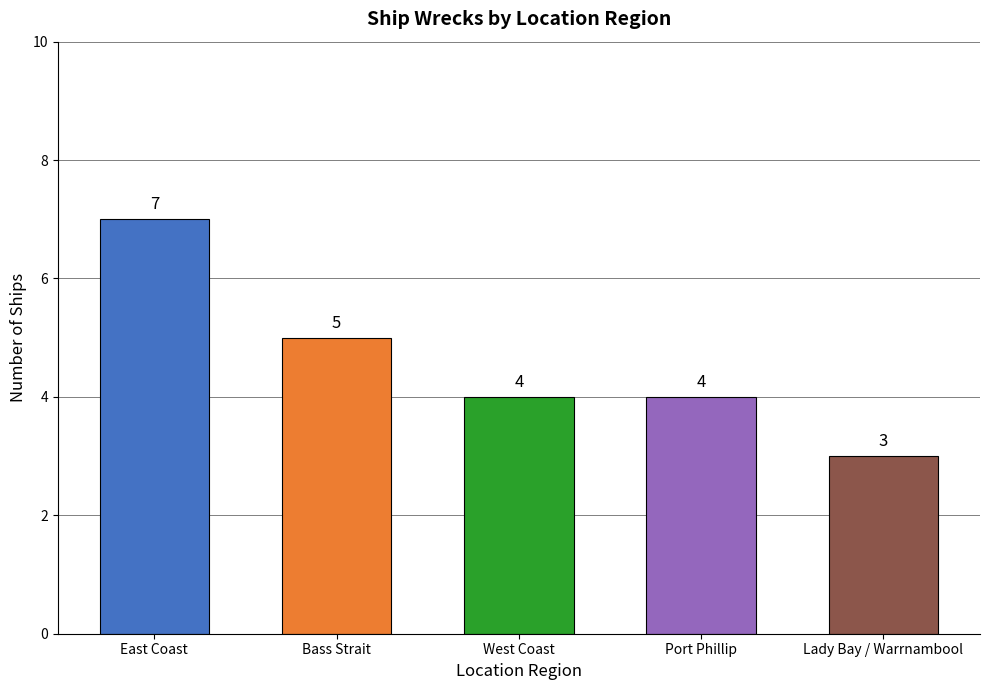

How many values are between 4 and 5?

3